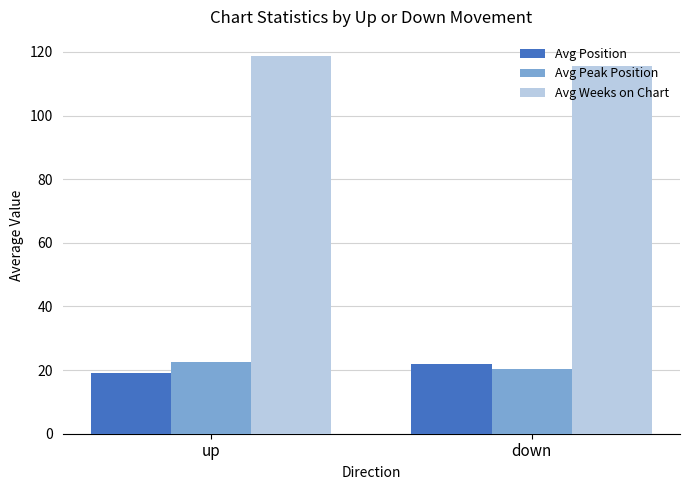

What is the difference between the highest and lowest values at down?

95.5